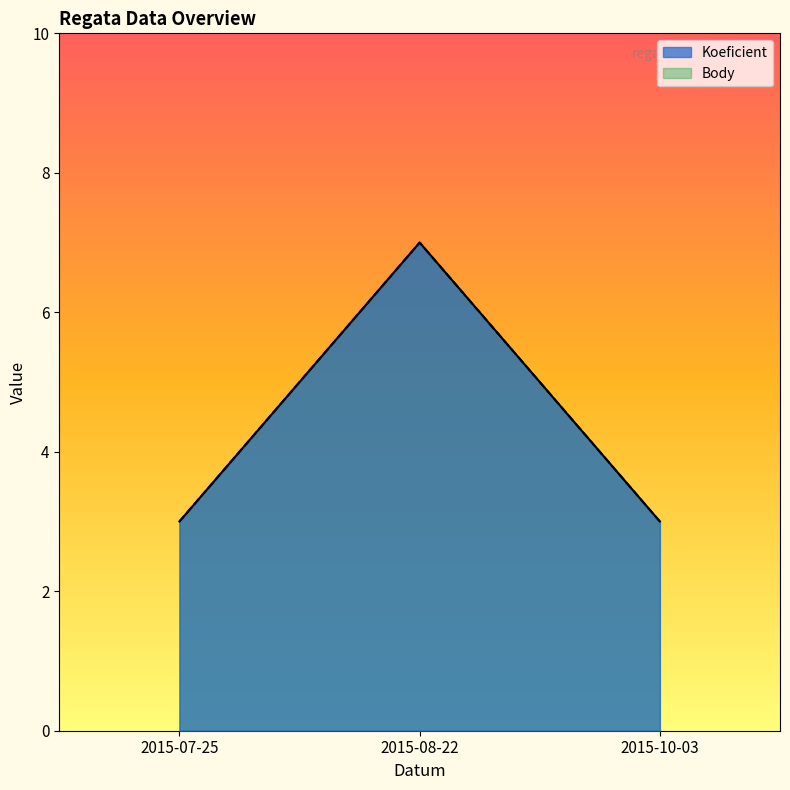

What is the value of the Koeficient point at the 1st from the left?

3